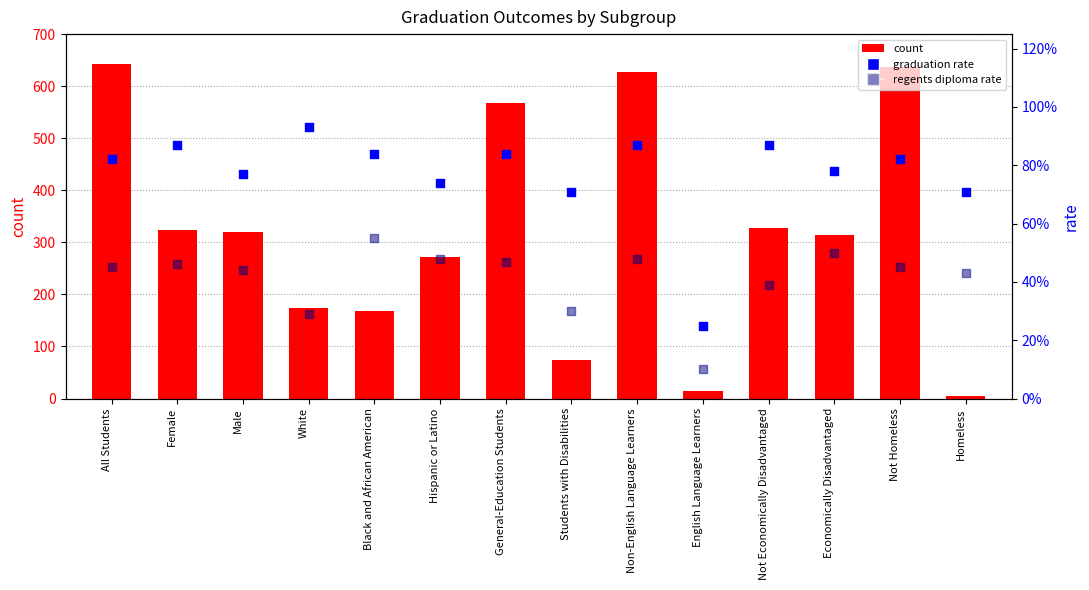

What are all the series names shown in the legend?

count, graduation rate, regents diploma rate